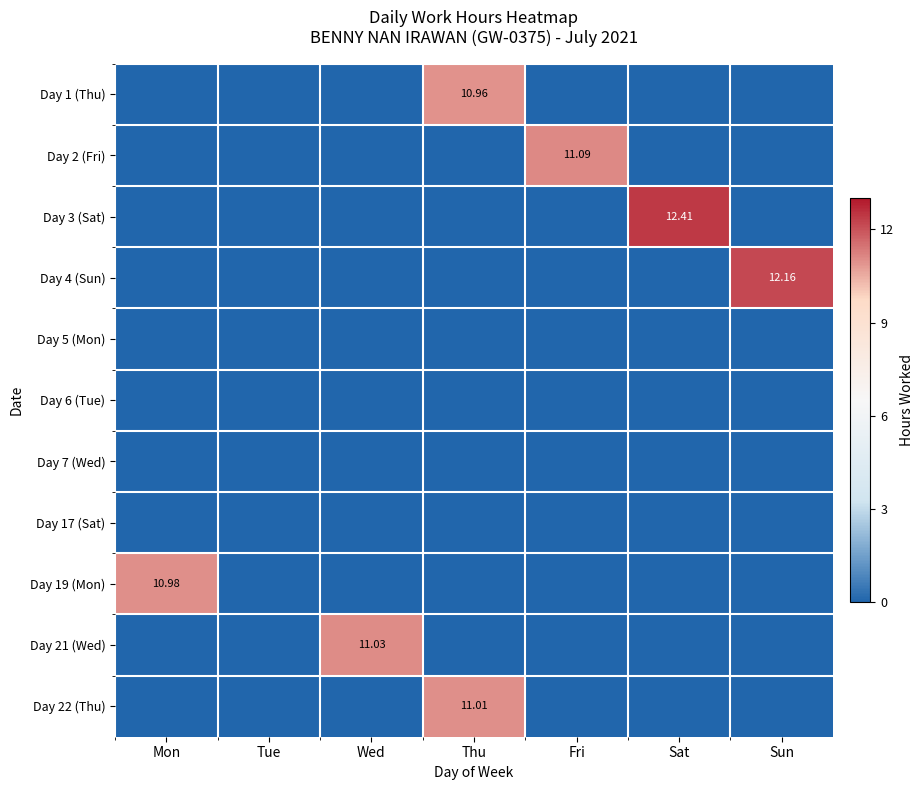

The value of Day 5 (Mon) at Wed is 0.0. True or false?

True